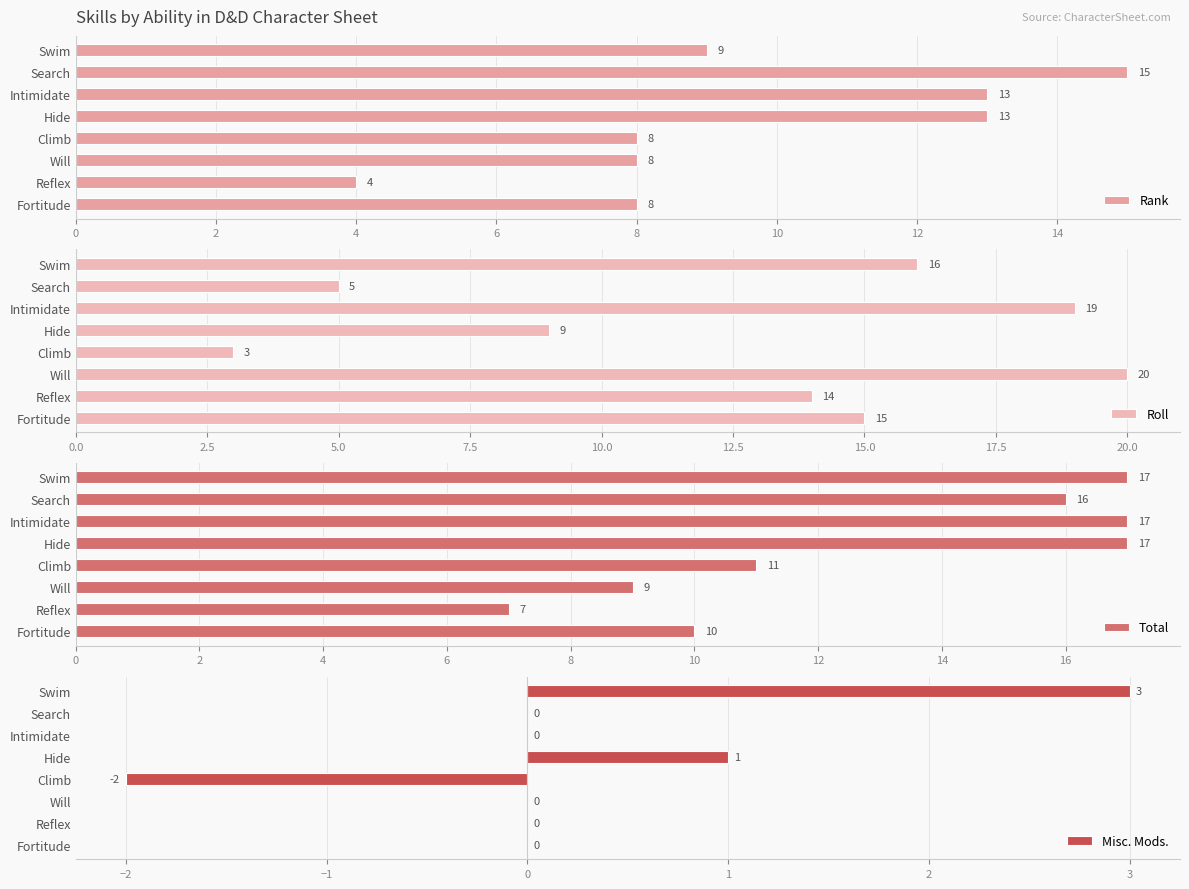

What are all the series names shown in the legend?

Rank, Roll, Total, Misc. Mods.